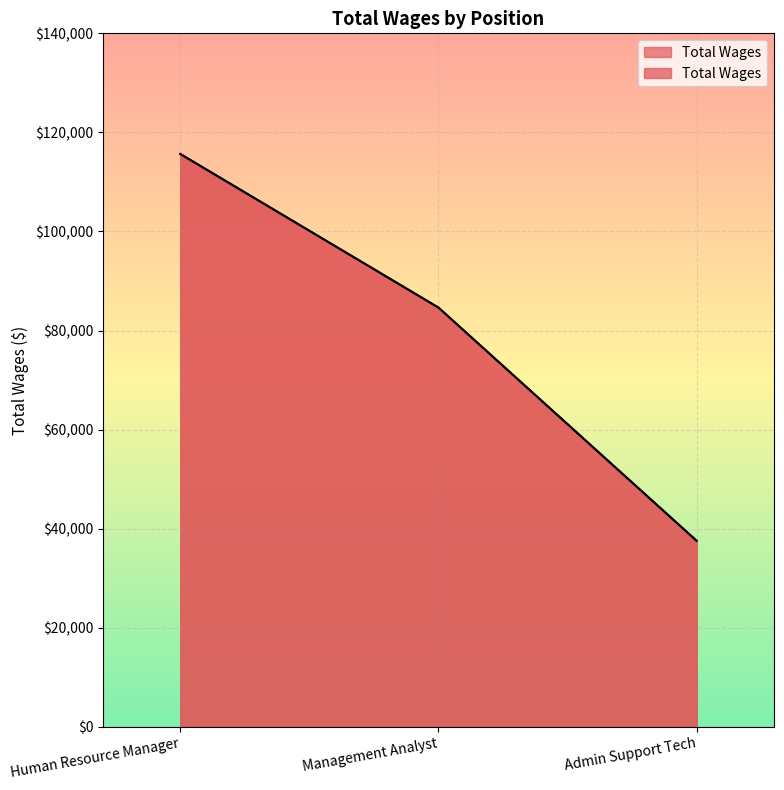

Which category has the lowest value across all series?

Admin Support Tech